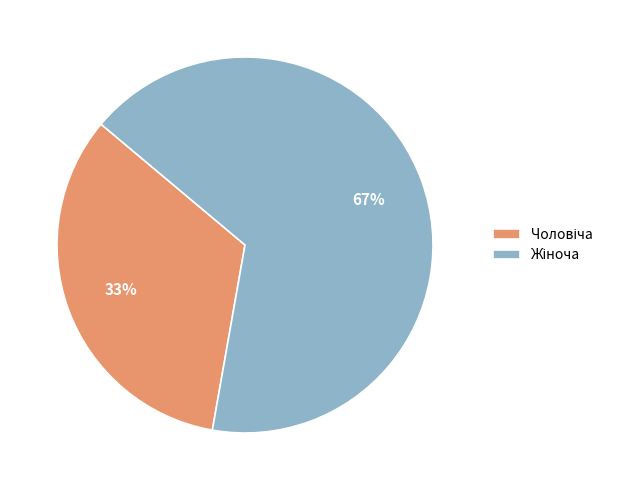

How many slices are in this pie chart?

2